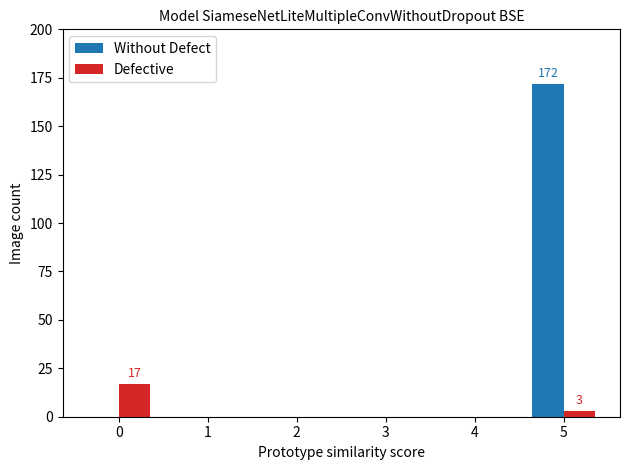

At which category is the sum across all series the highest?

5